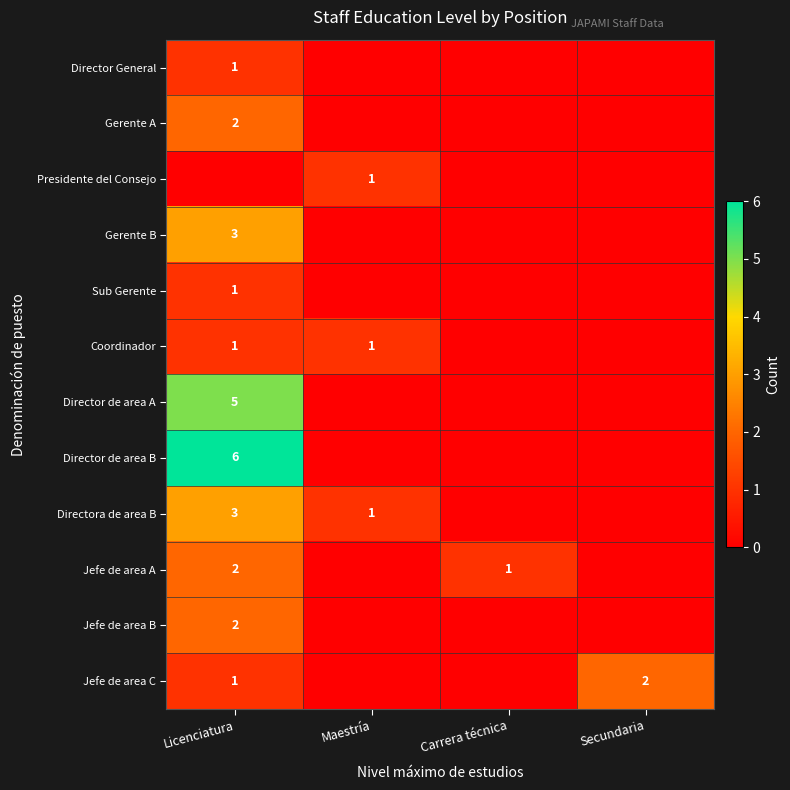

Is the value of Presidente del Consejo at Maestría greater than the value of Director de area A at Licenciatura?

No